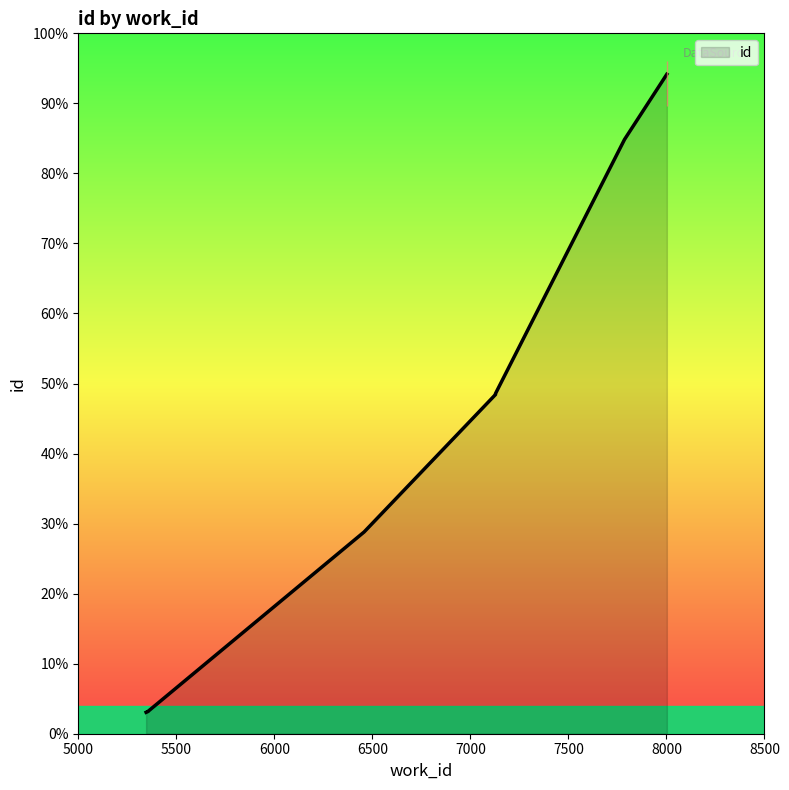

Rank the categories by value from highest to lowest.

8002, 7786, 7128, 7128, 7128, 7128, 6458, 5355, 5355, 5346